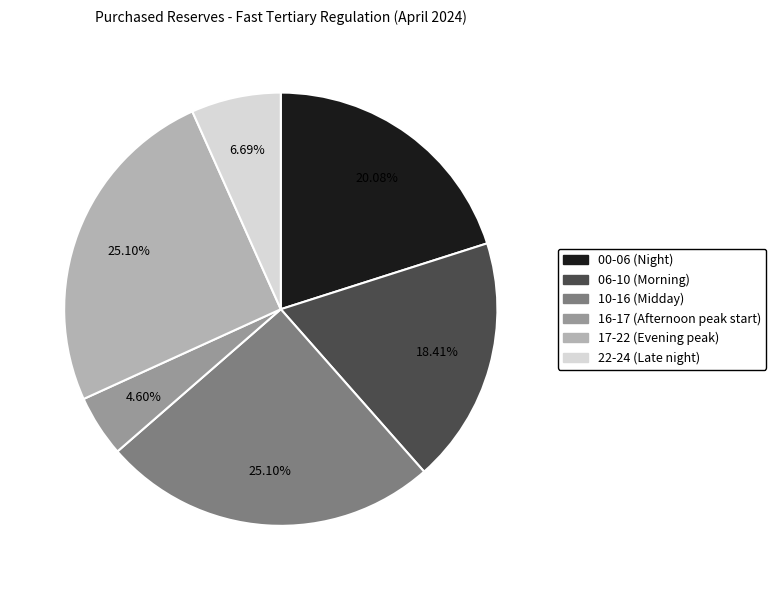

Is there any slice that represents more than half of the pie?

No